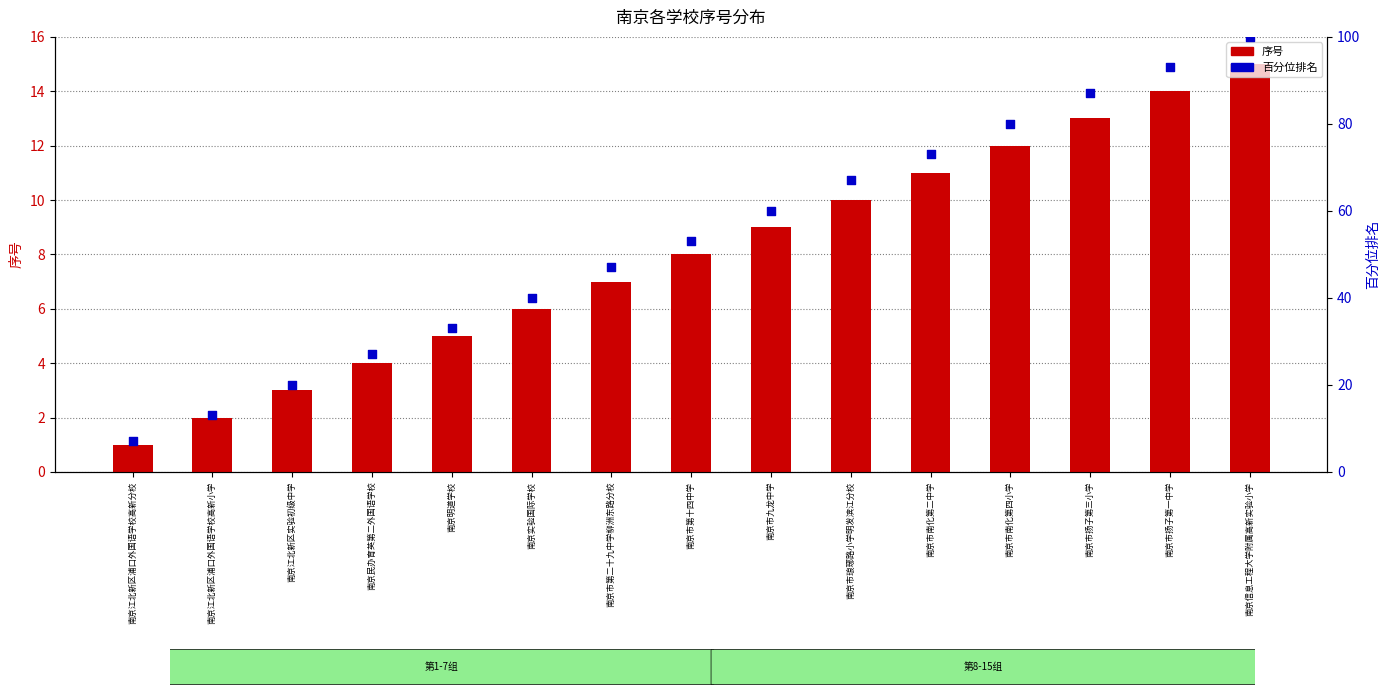

At how many categories does at least one series exceed 50?

8